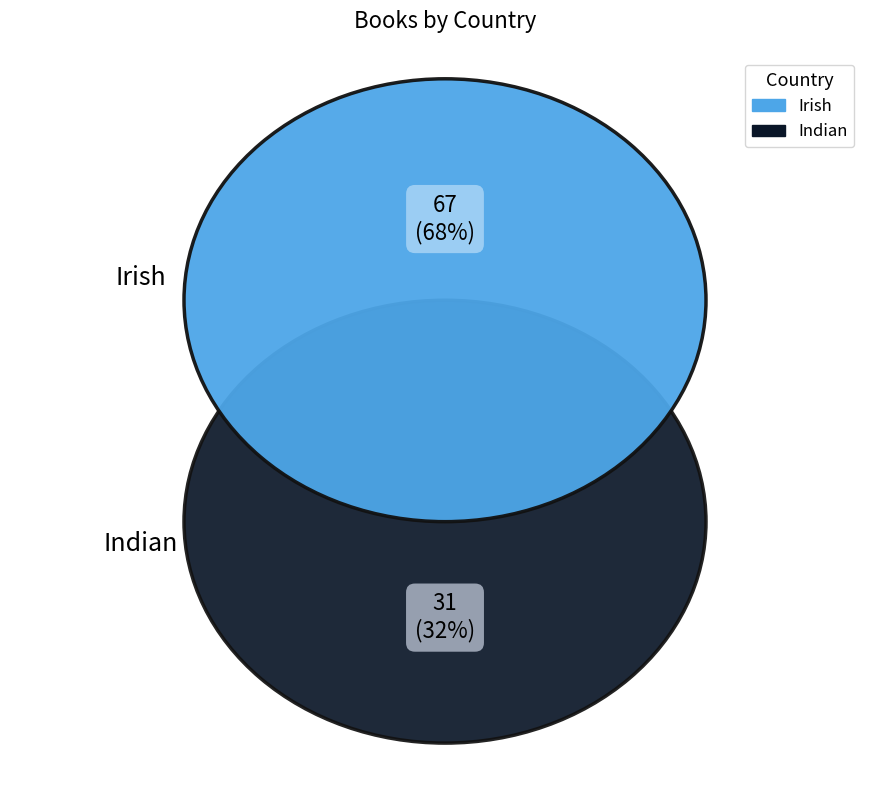

True or false: Irish accounts for 55% of the total.

False